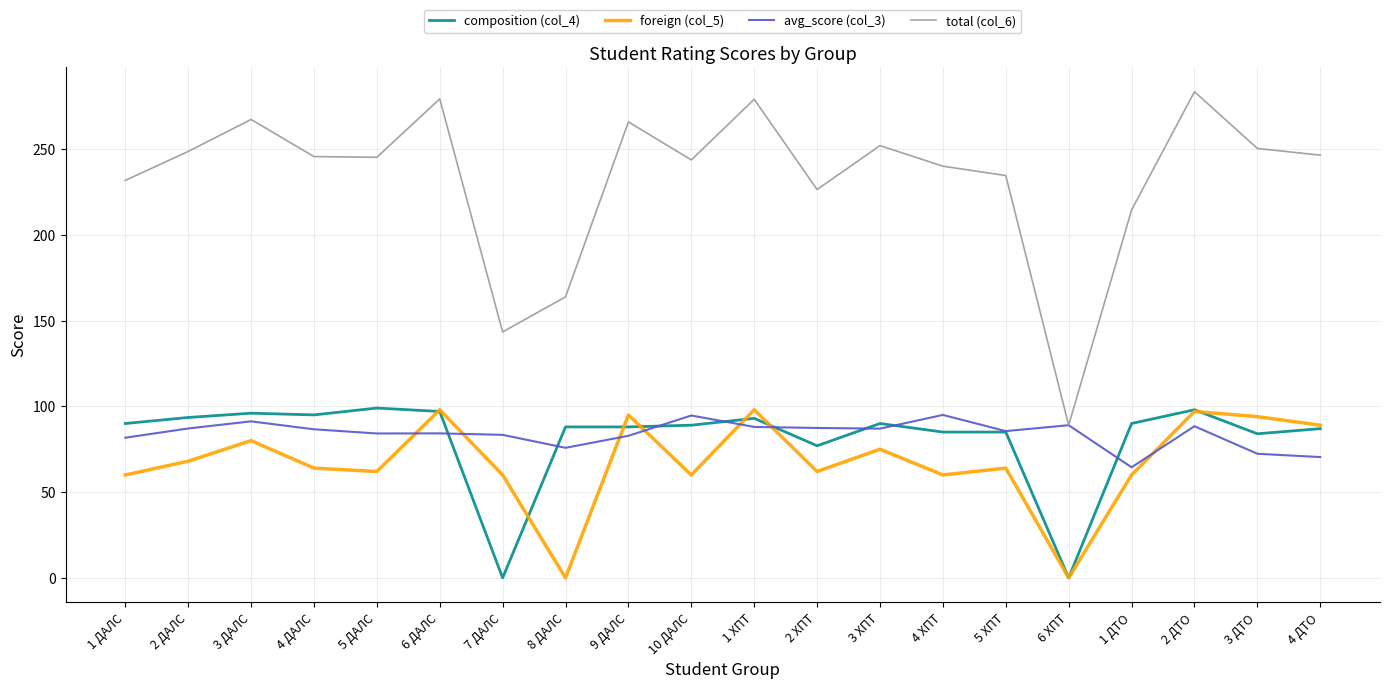

True or false: composition (col_4) and total (col_6) cross at least once.

False